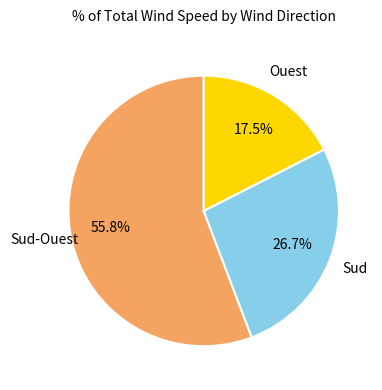

Does any single category account for the majority?

Yes